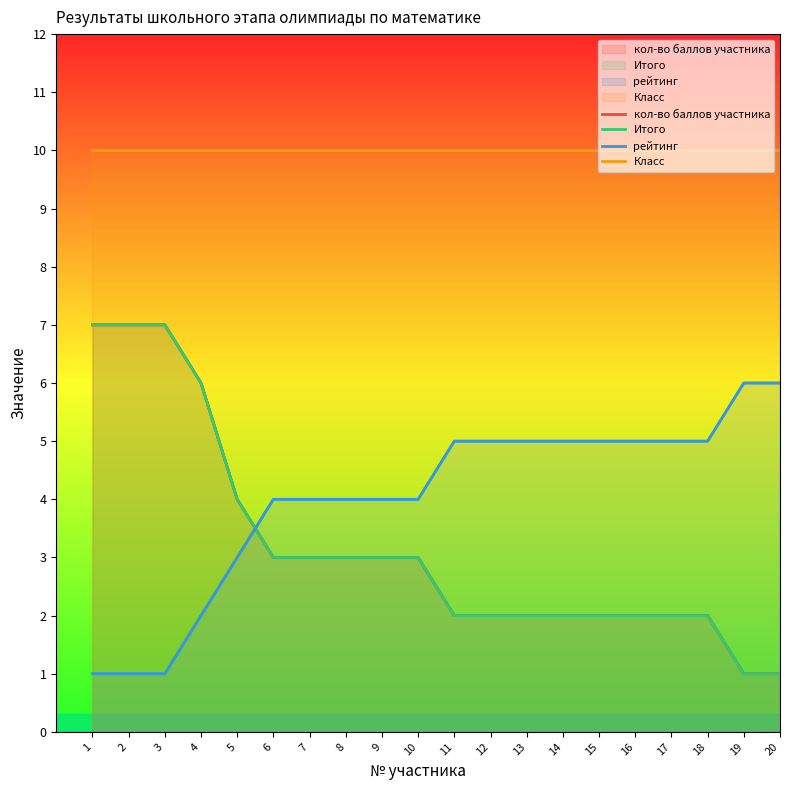

What is the value of the кол-во баллов участника point at the 13th from the left?

2